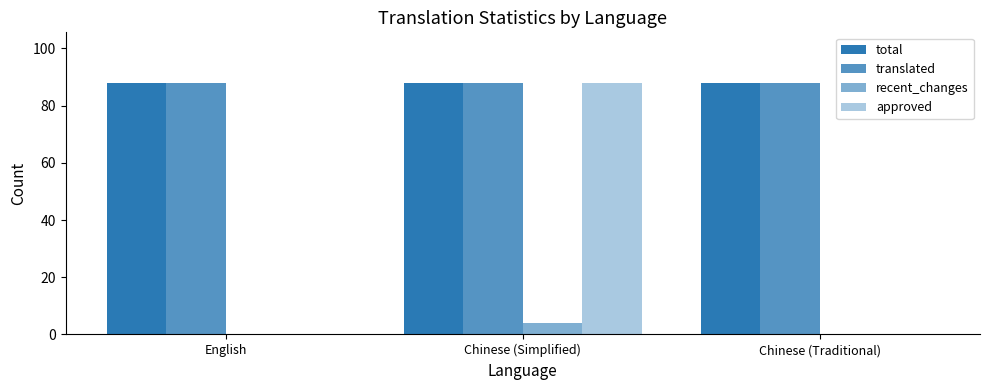

Which series changed the most between Chinese (Simplified) and Chinese (Traditional)?

approved